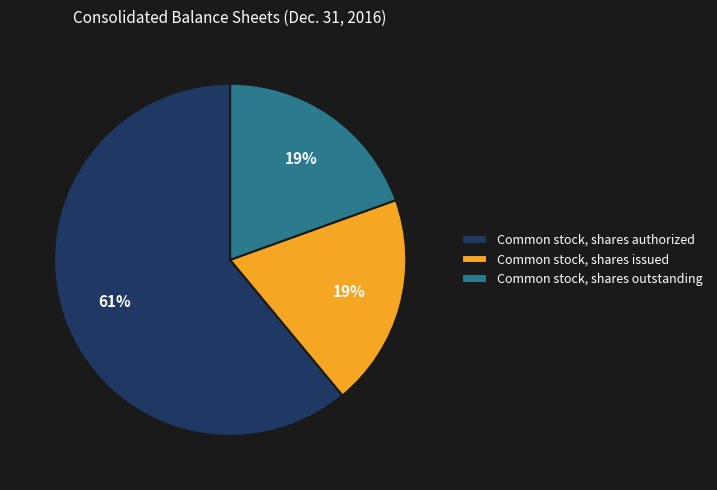

How many slices are in this pie chart?

3